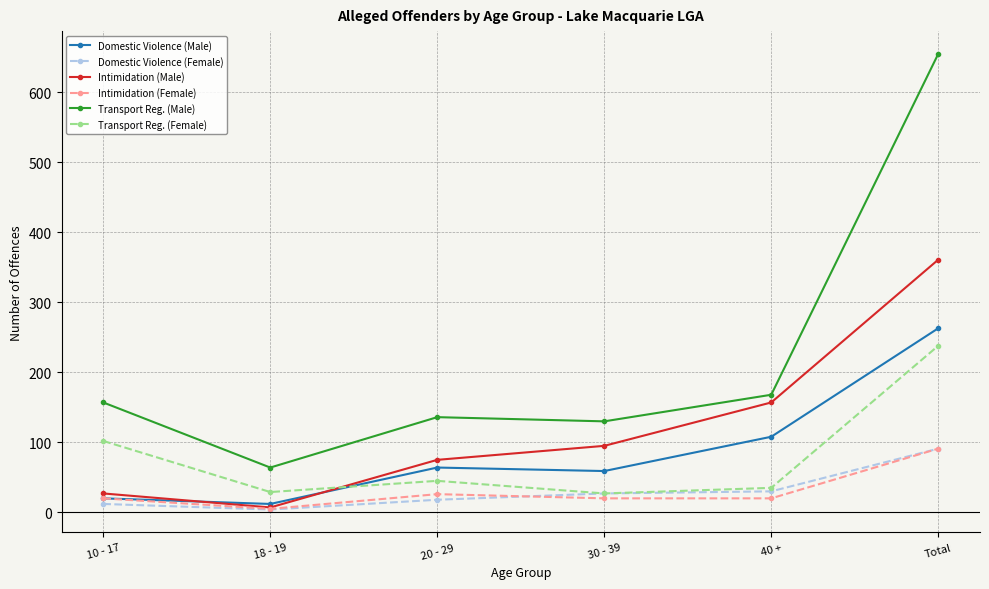

What is the label of the 1st point from the left?

10 - 17